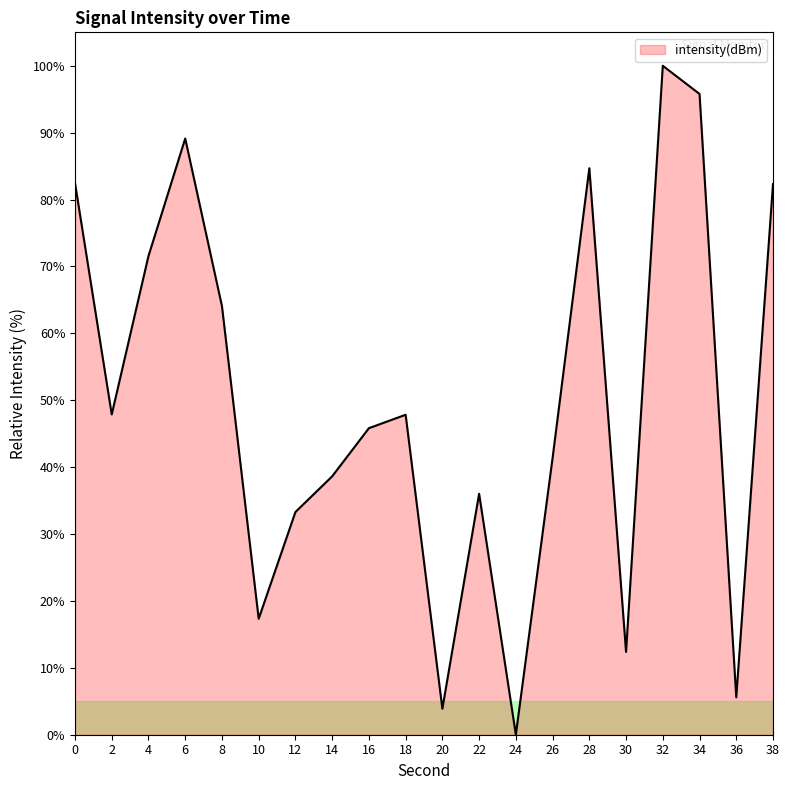

The chart shows a value of 3.9 at 20. True or false?

True